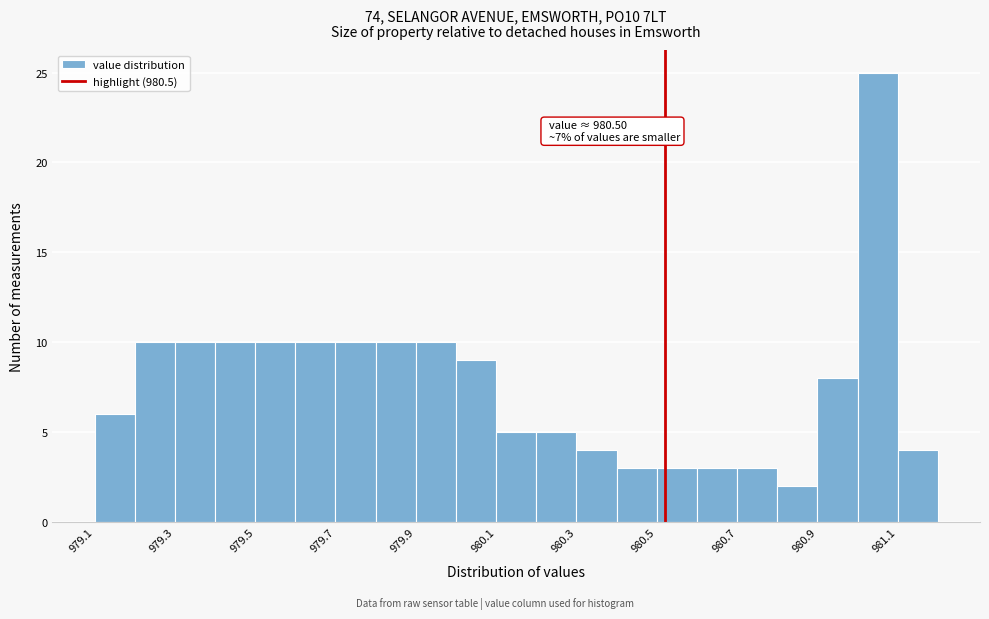

Over which range of the x-axis is the bar tallest?

980.98 to 981.08